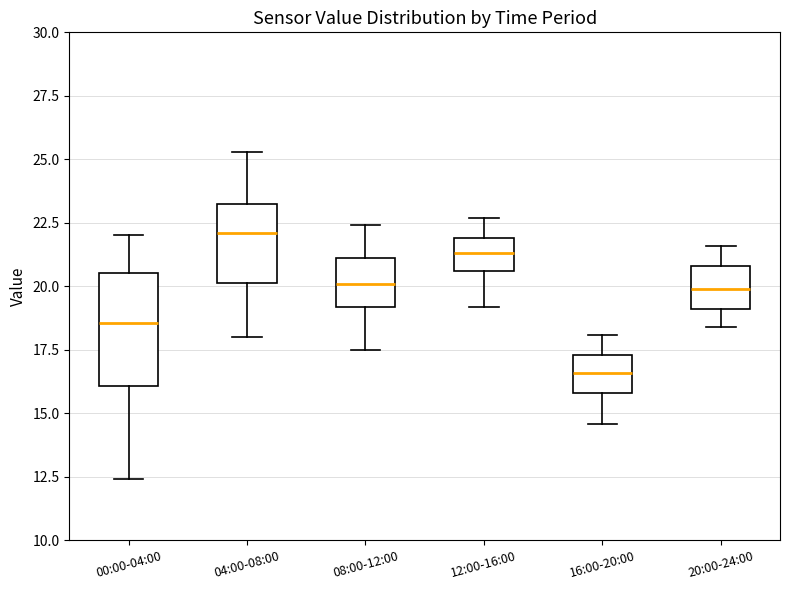

Which box is the tallest, from its lower edge to its upper edge?

00:00-04:00